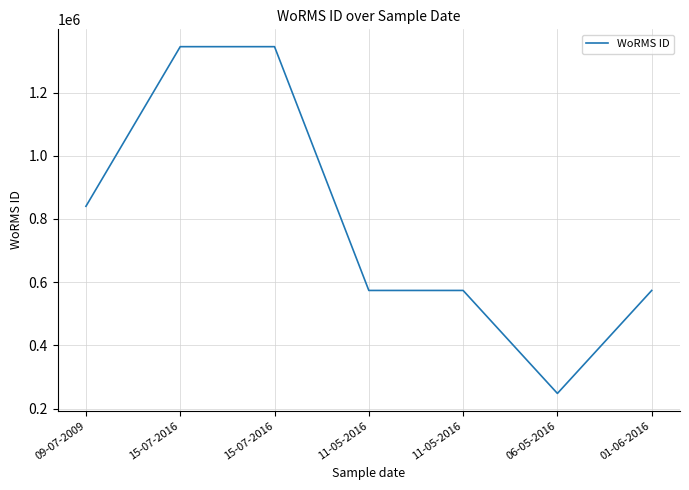

Reading right to left, list all the values displayed in this chart.

573884	248124	573884	573884	1345048	1345048	840109